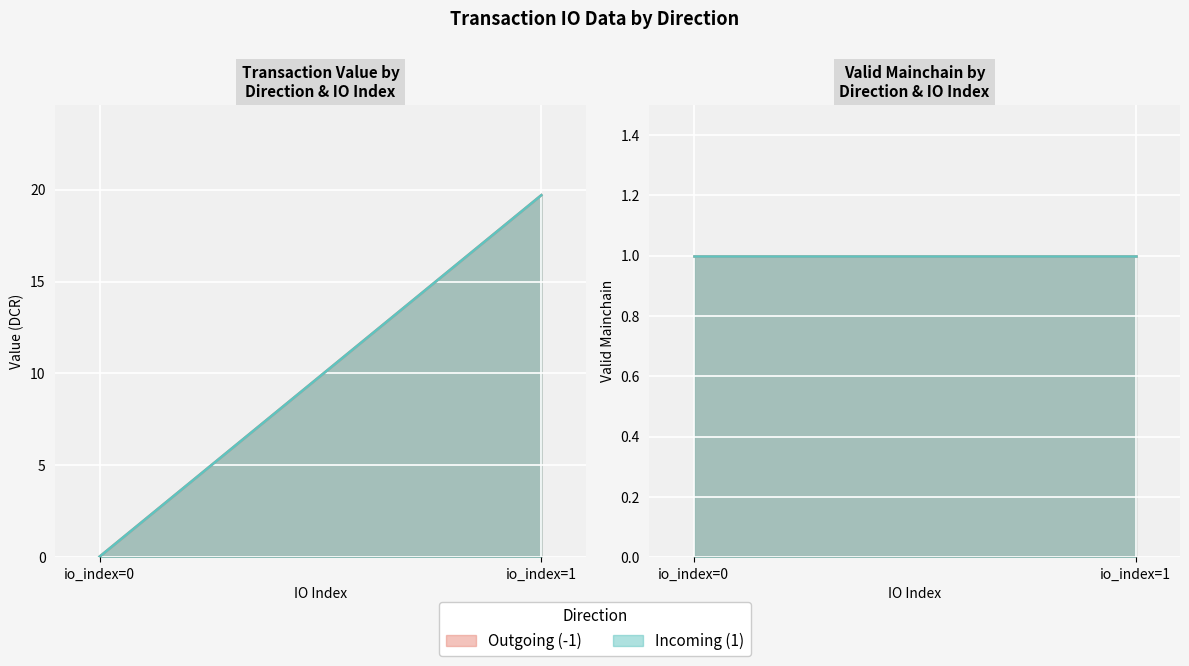

List the labels in order of valid_mainchain value, largest first.

-1, -1, 1, 1